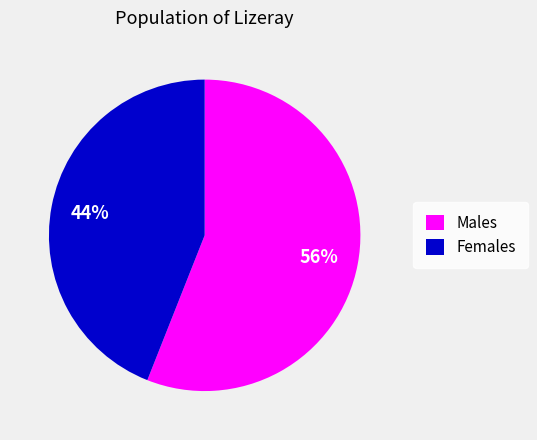

Is the sum of Males and Females greater than half?

Yes